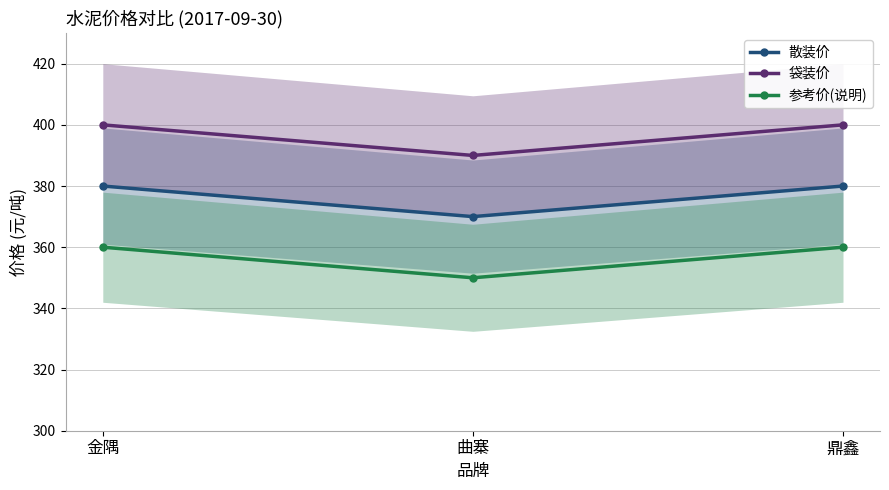

Which label corresponds to the largest value in the chart?

金隅